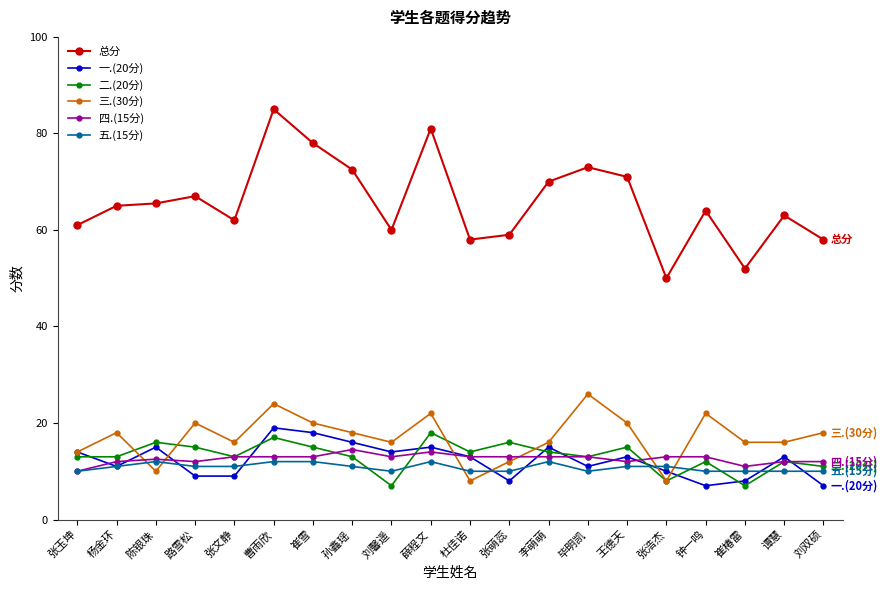

Which label corresponds to the largest value in the chart?

曹雨欣